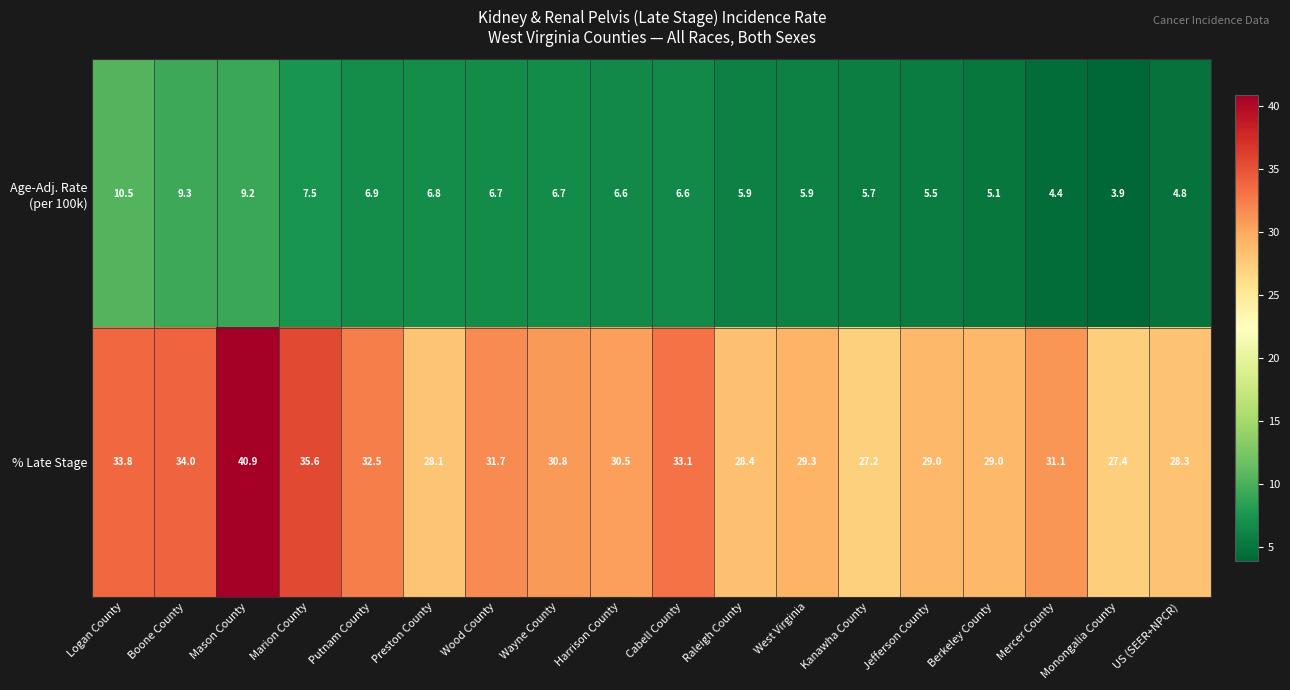

Where is % Late Stage nearest to the value 34?

Boone County